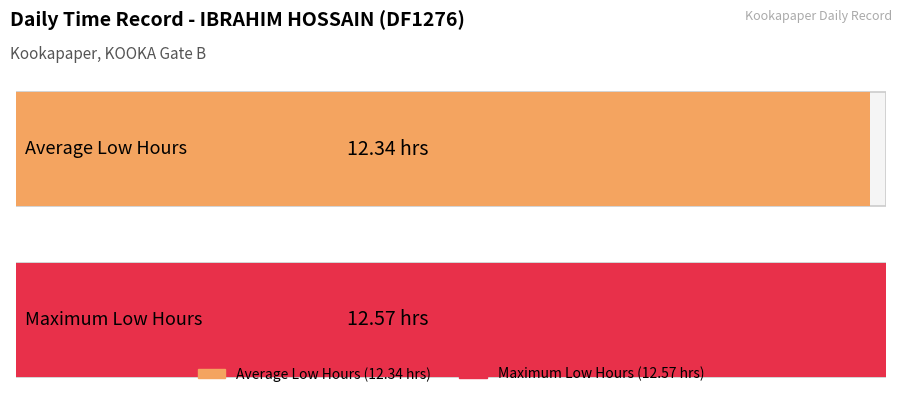

The value at 12-Wed is 5.3. True or false?

False